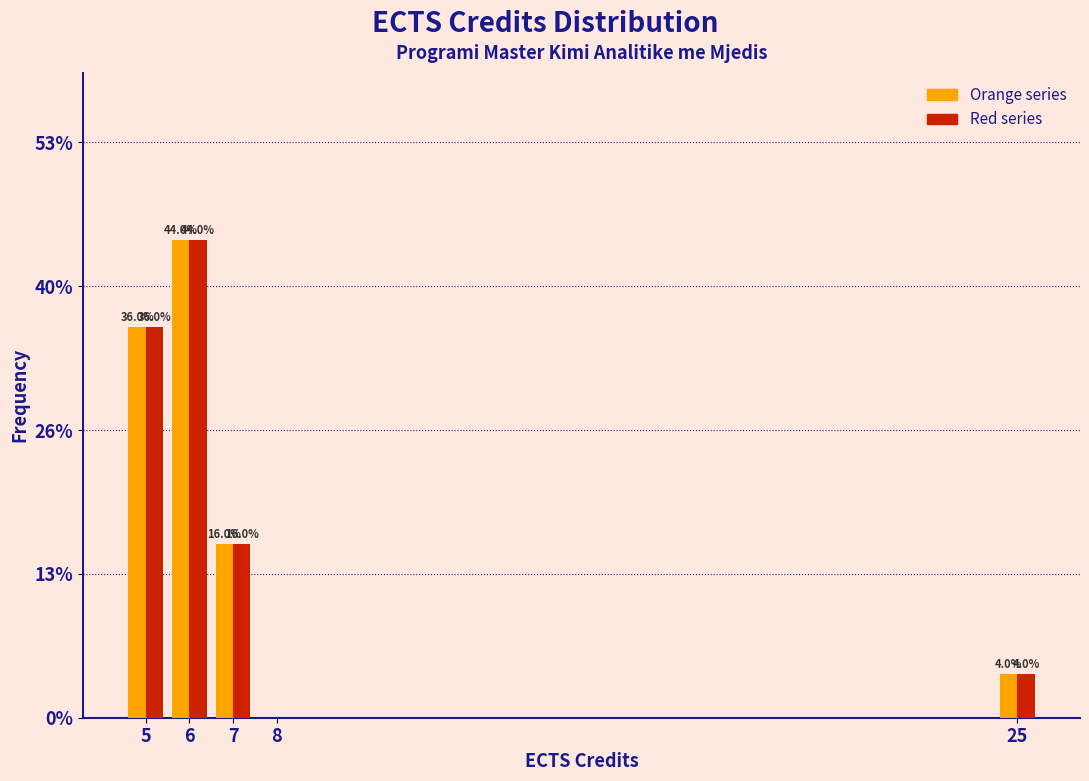

Which category has the highest value across all series?

6